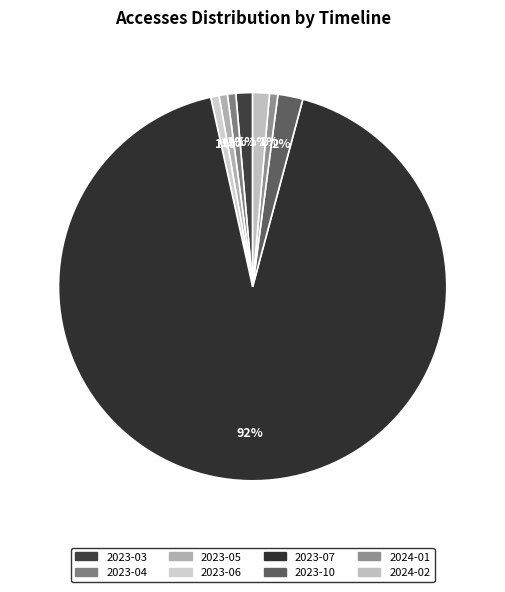

What is the largest slice in the pie chart?

2023-07